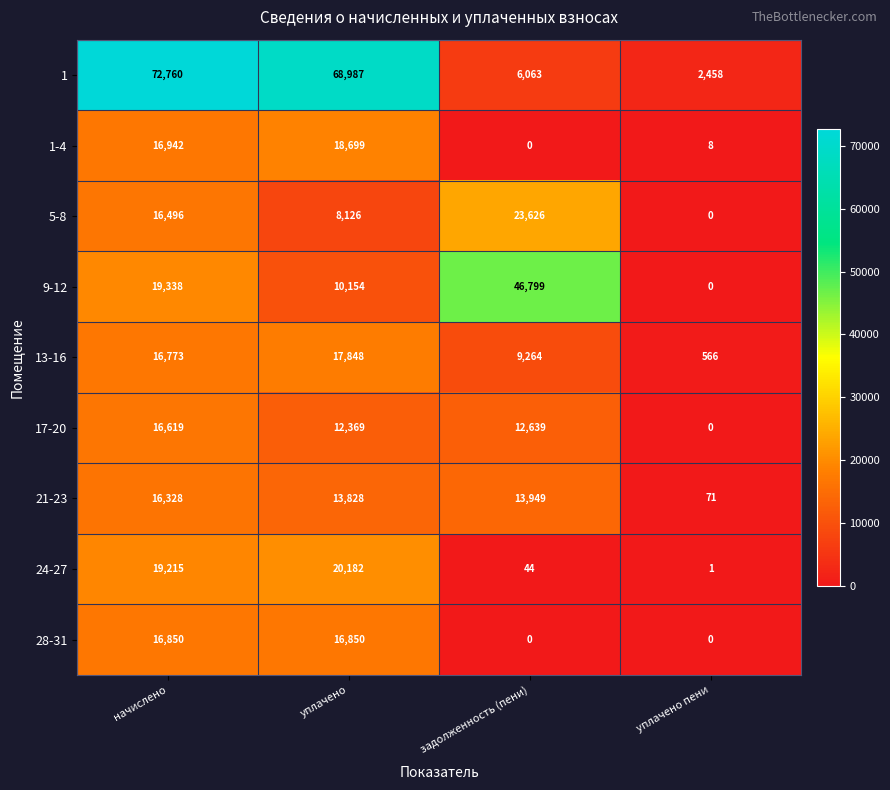

Rank the series by their maximum value, from highest to lowest.

1, 9-12, 5-8, 24-27, 1-4, 13-16, 28-31, 17-20, 21-23